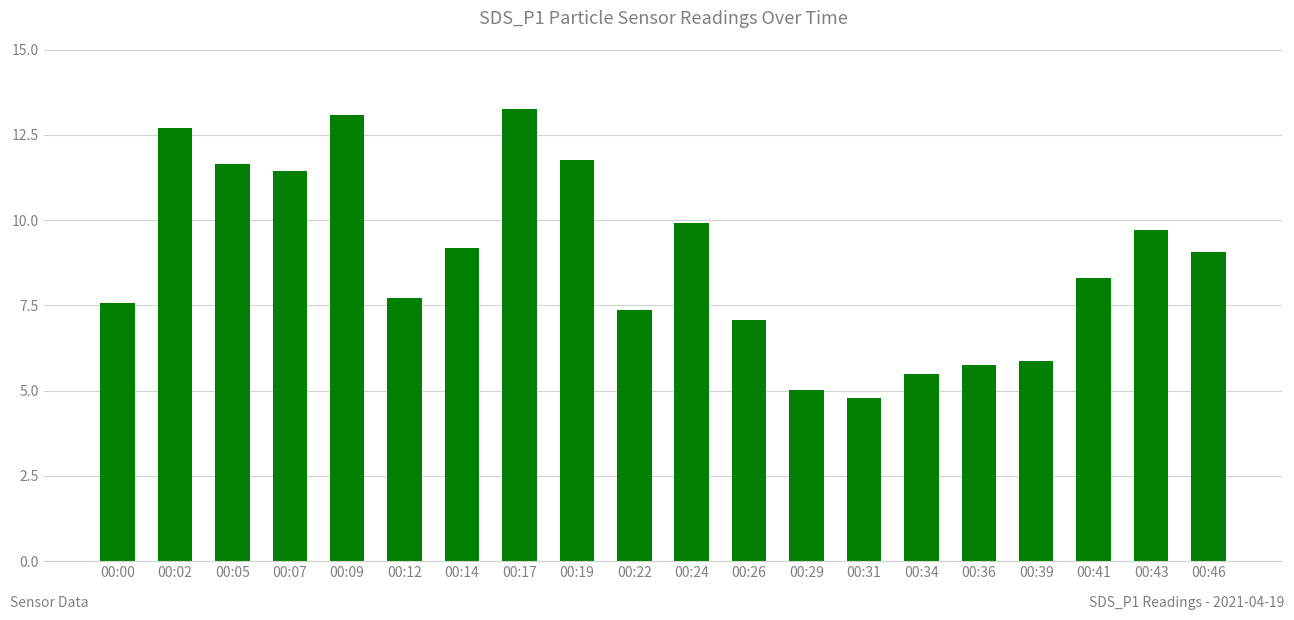

How many values are below 9?

10